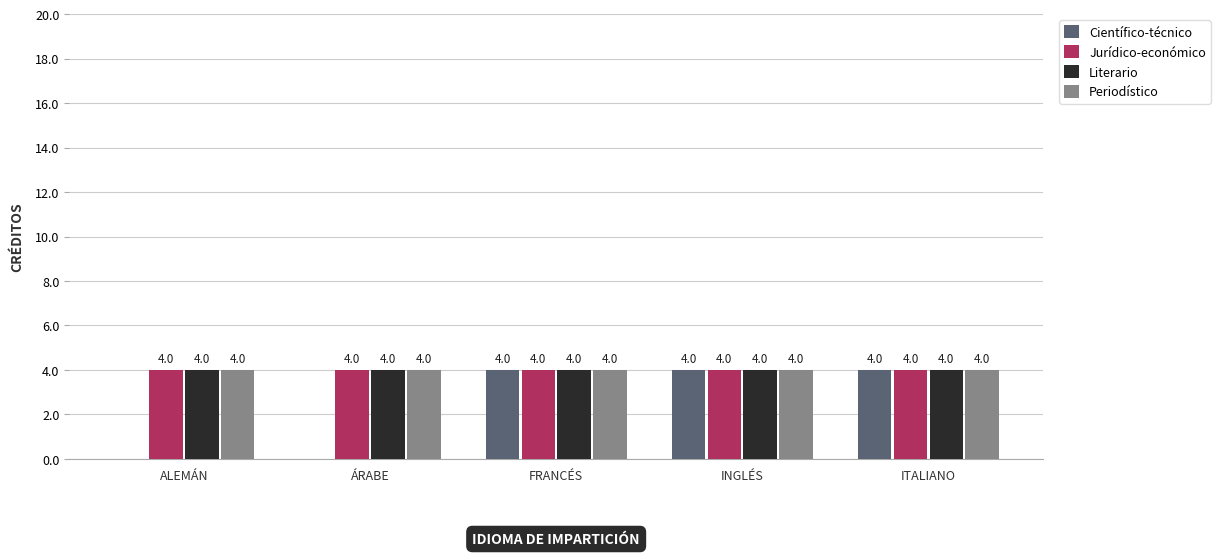

Reading right to left, list all the values displayed in this chart.

Científico-técnico: 4	4	4	0	0
Jurídico-económico: 4	4	4	4	4
Literario: 4	4	4	4	4
Periodístico: 4	4	4	4	4